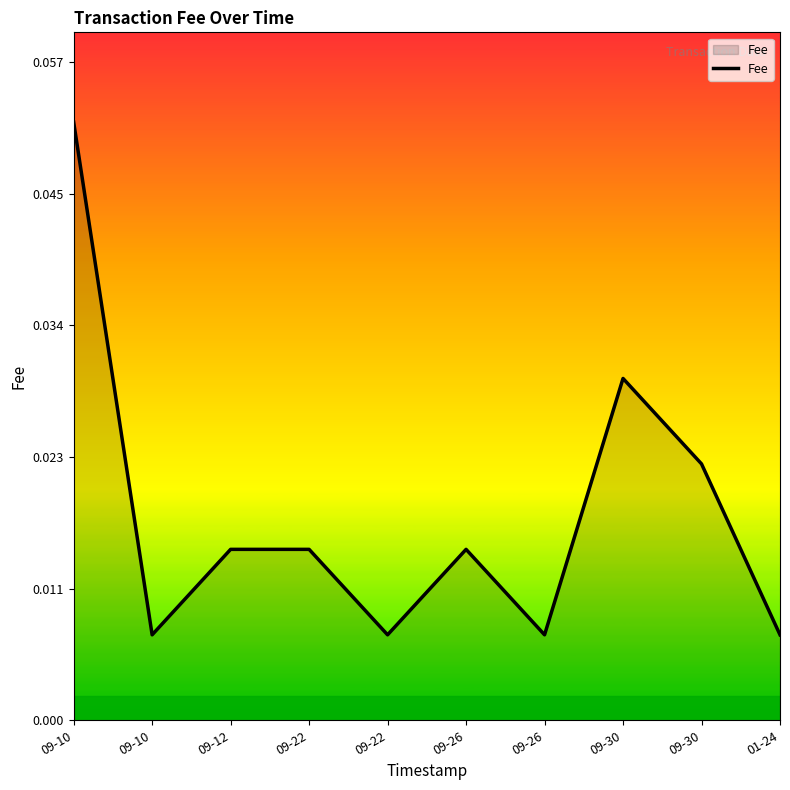

List the labels in order of value, smallest first.

09-10, 09-22, 09-26, 01-24, 09-12, 09-22, 09-26, 09-30, 09-30, 09-10